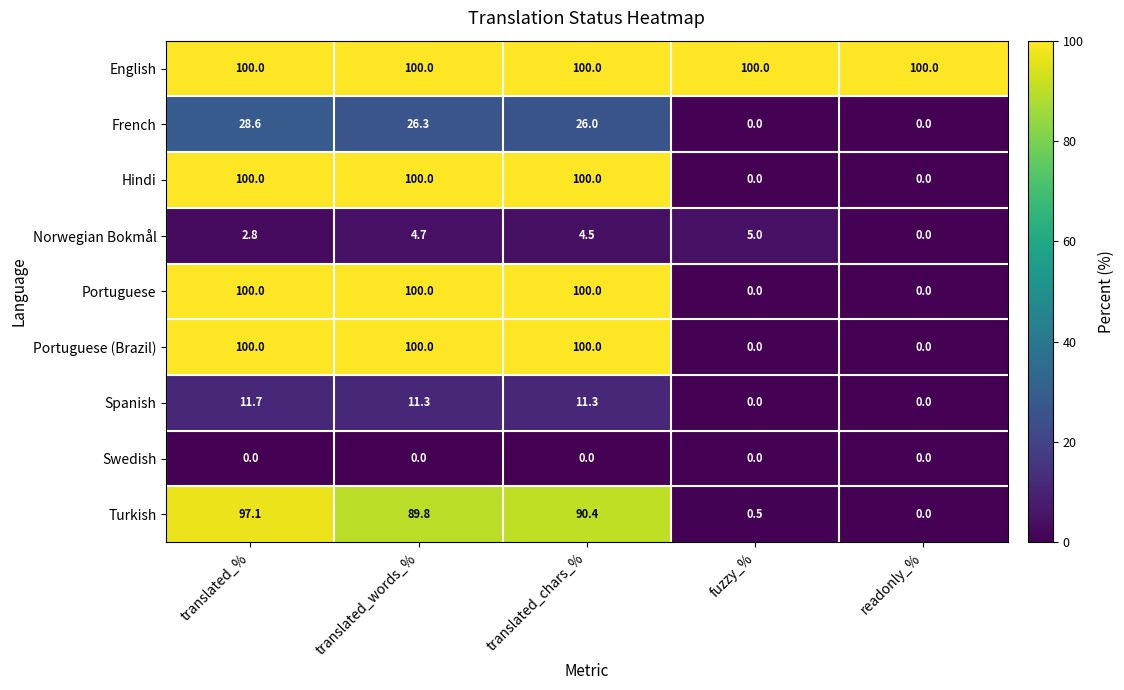

Rank the categories by Turkish value from highest to lowest.

translated_%, translated_chars_%, translated_words_%, fuzzy_%, readonly_%